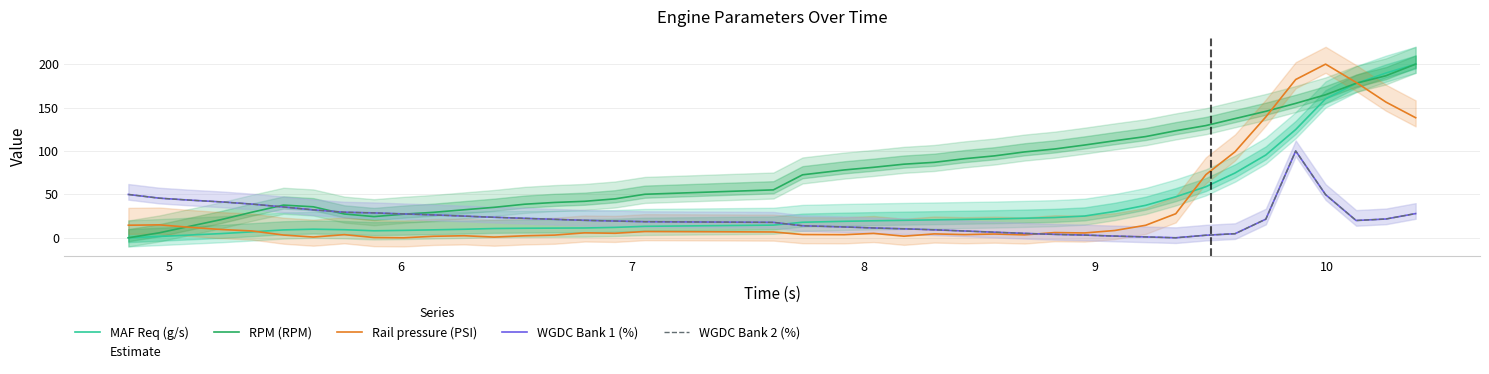

How many lines are shown in the chart?

5